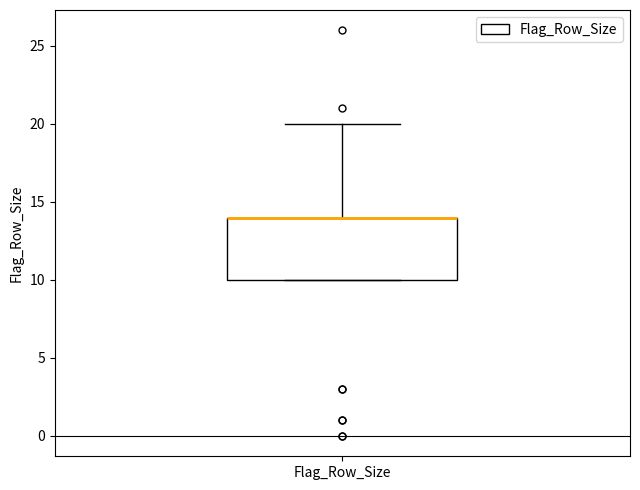

Transcribe this box plot: give where the median line is, the range the box spans, and where the two whiskers end, as read against the y-axis. The values are not printed on the chart, so give them approximately, as read against the axis.

median 14 (drawn on the box's upper edge), box 10 to 14, whiskers 10 to 20